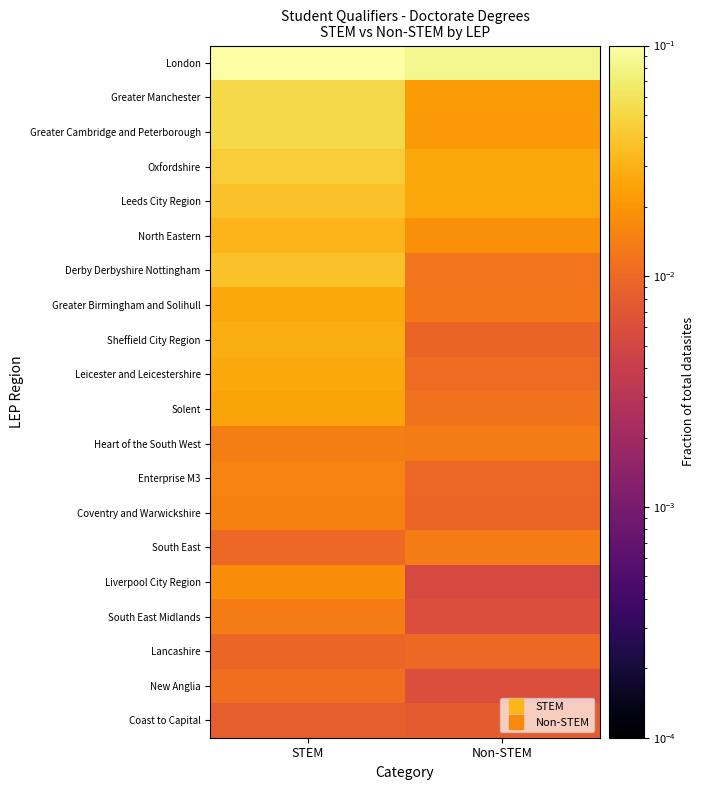

How many series are shown in this chart?

20